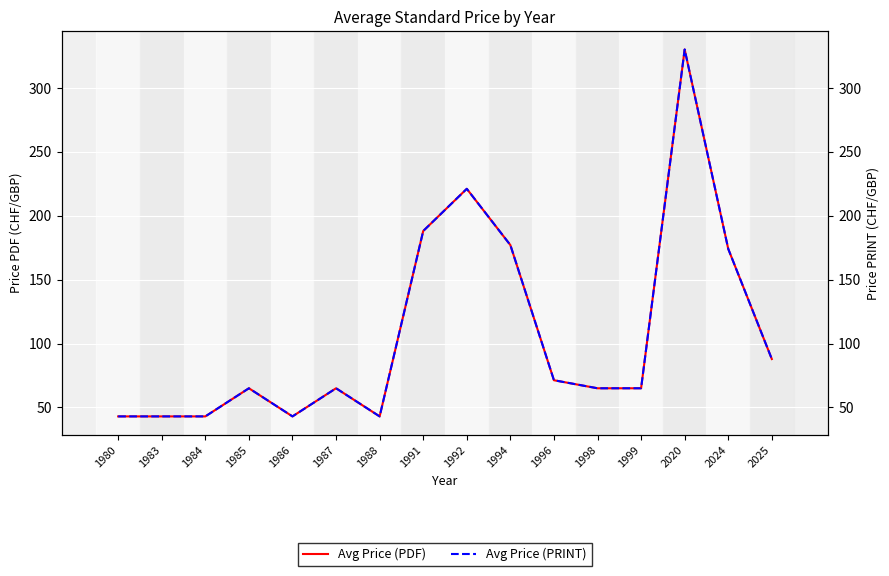

Between 1987 and 1998, which is larger?

1987